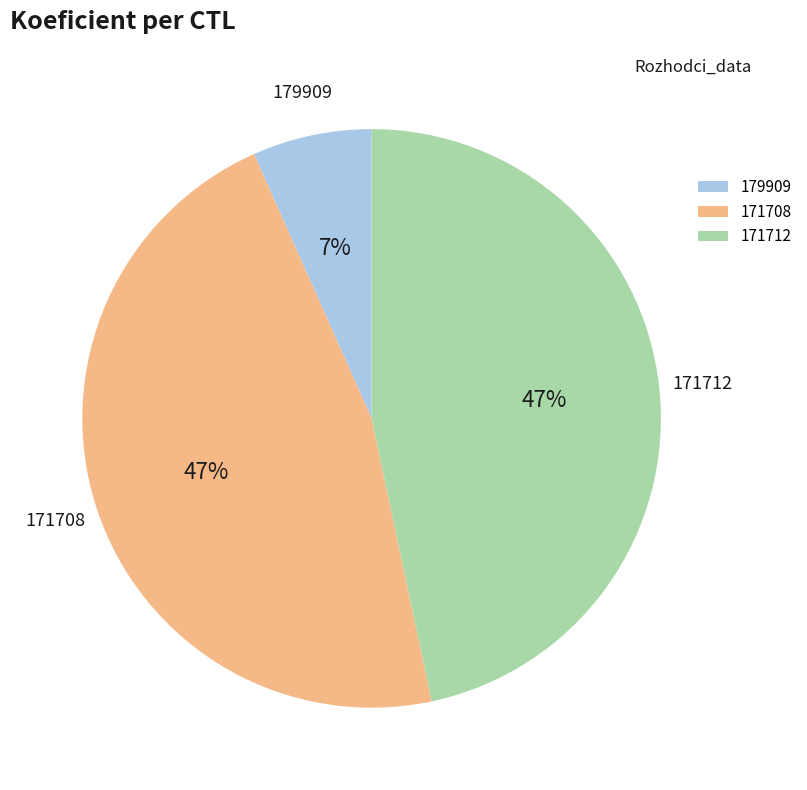

Combined, do 171708 and 179909 account for over 50%?

Yes